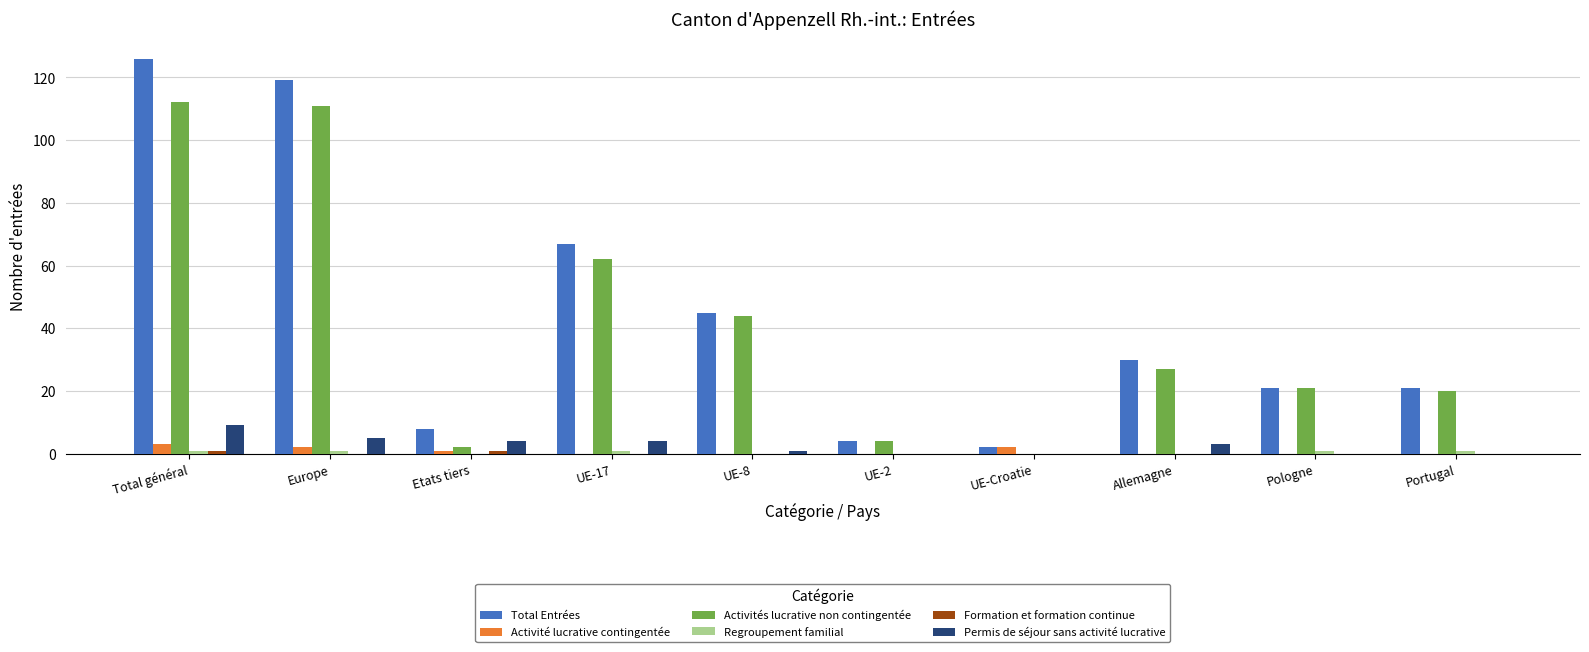

Between UE-17 and Portugal, which series saw the biggest shift?

Total Entrées